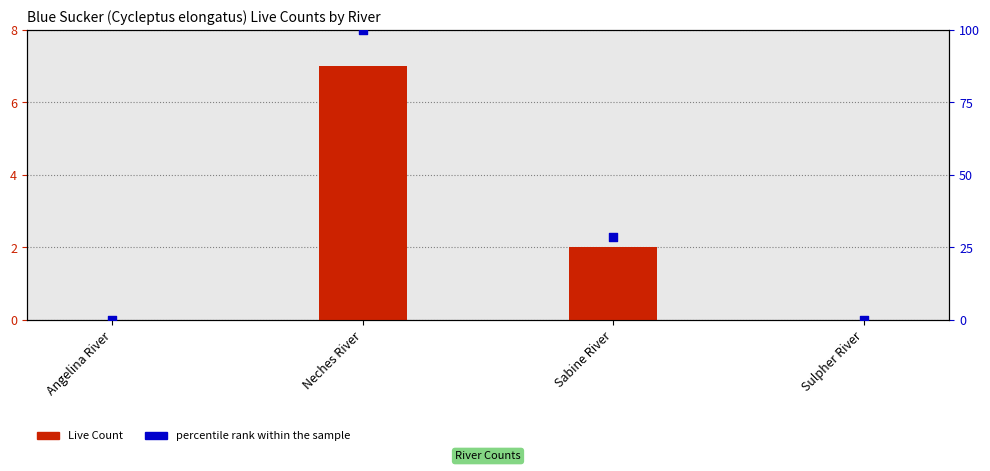

At which category is the sum across all series the highest?

Neches River